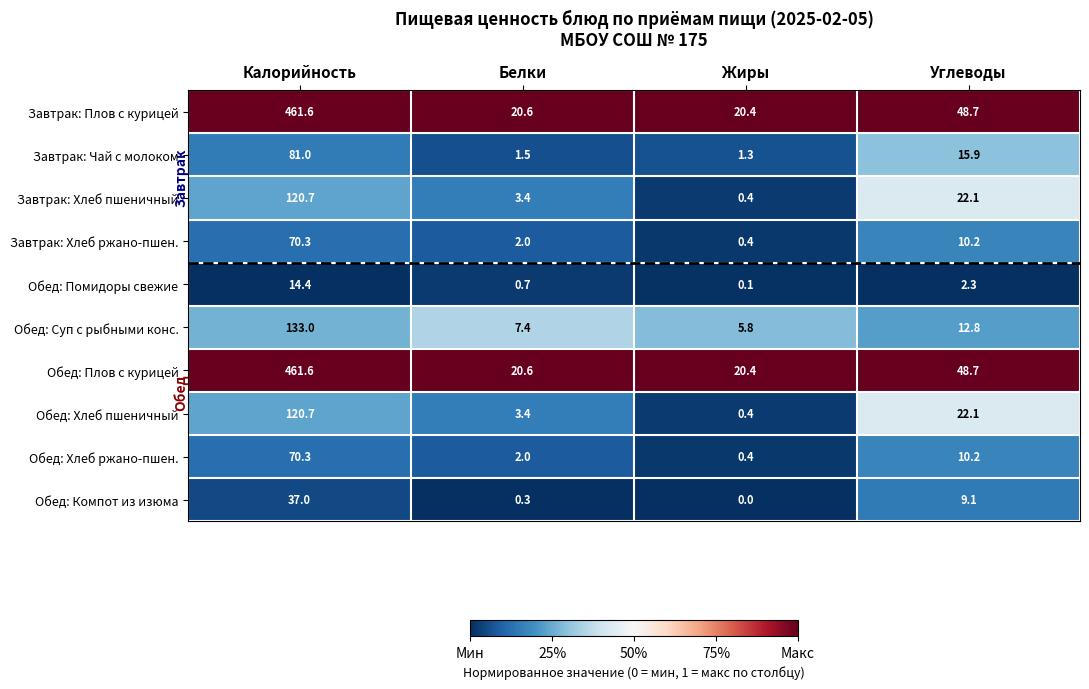

Count the number of data series in this chart.

10